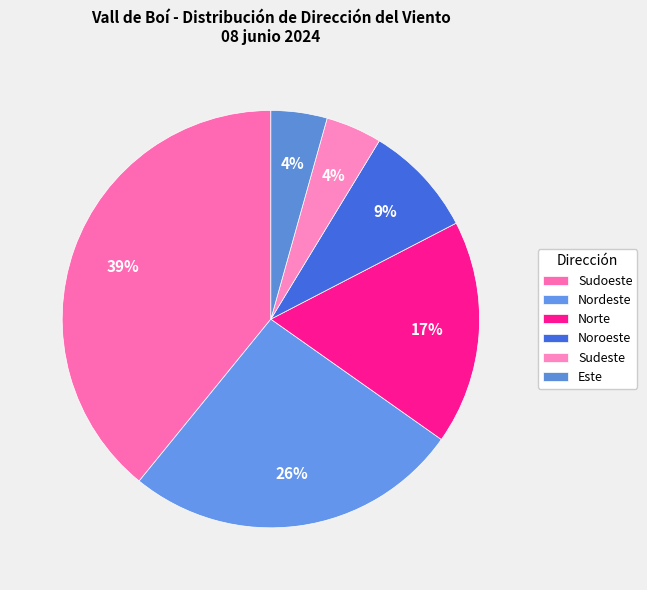

Is there a majority slice in this chart?

No